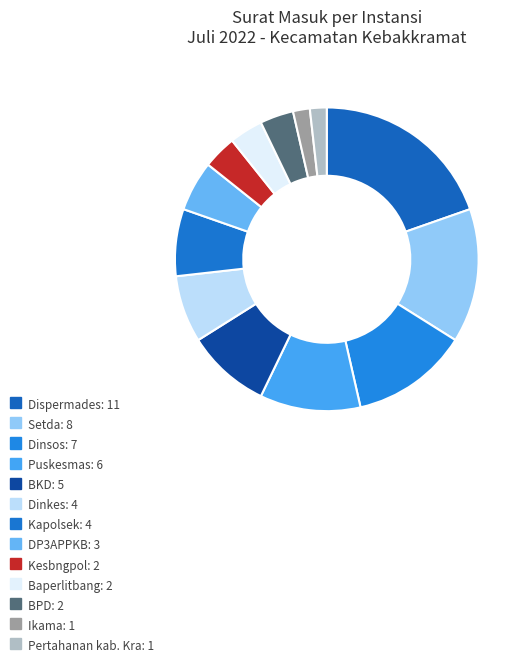

To the nearest percent, what is the difference between the BPD and Setda slice percentages?

11%